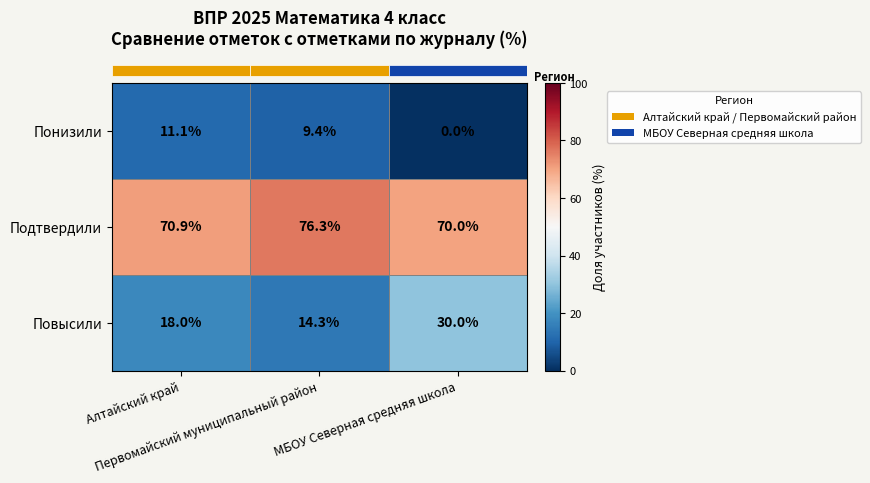

What is the maximum value for Понизили?

11.1